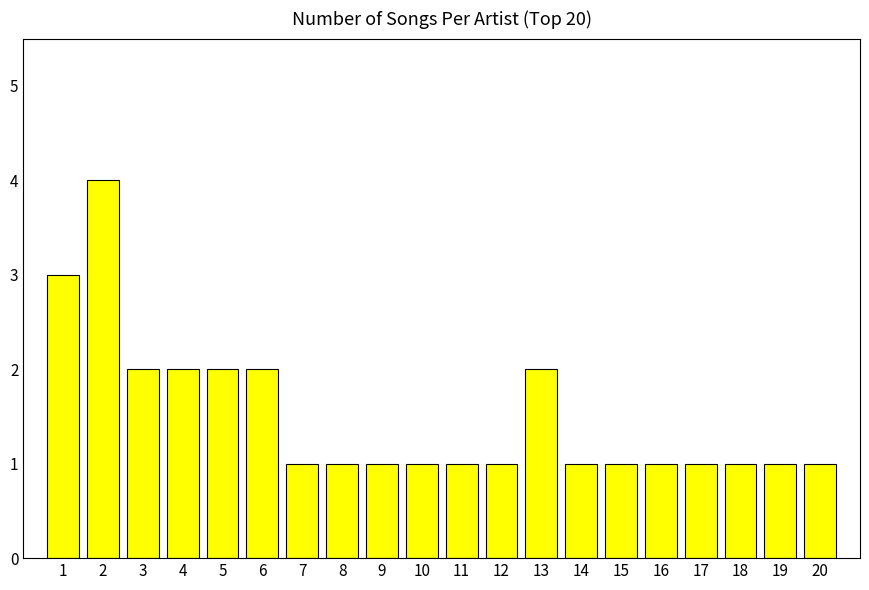

Count the values in the range 1 to 2.

18